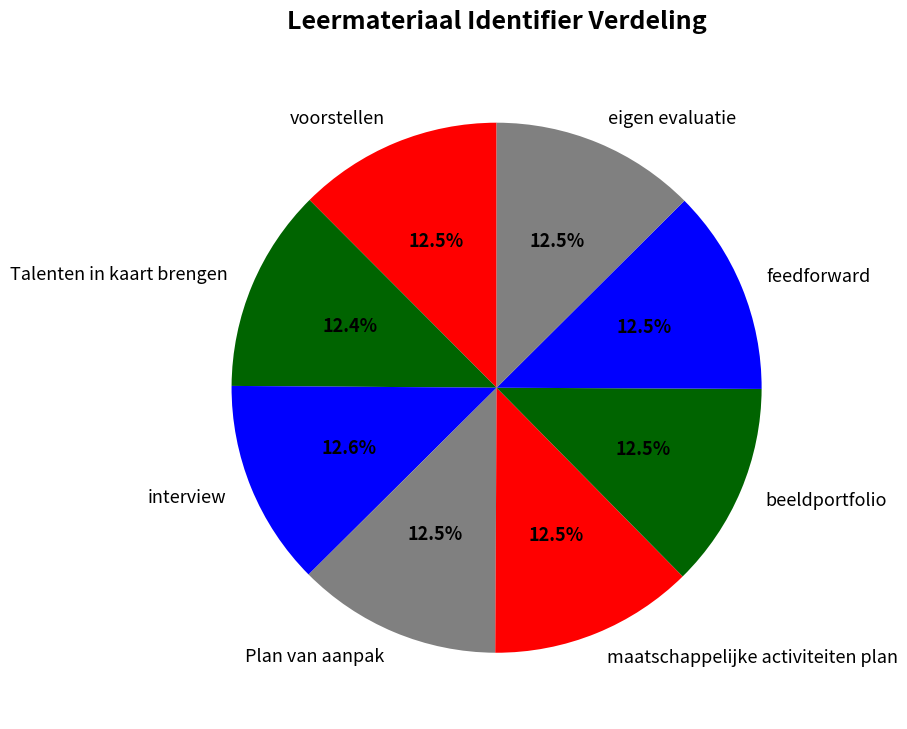

Combined, what portion of the pie is feedforward and Plan van aanpak?

25.0%